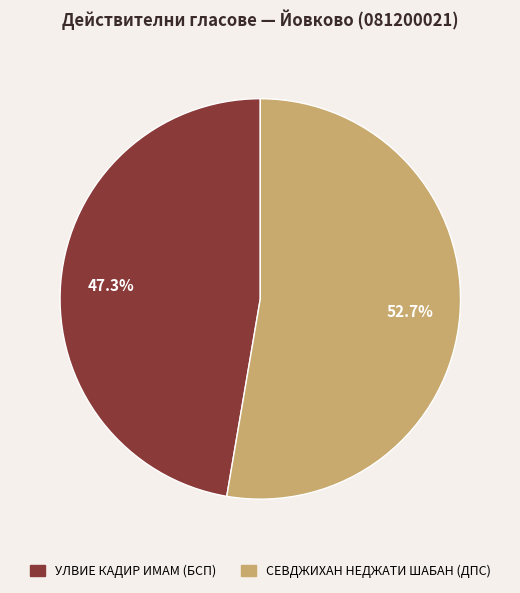

Is there a majority slice in this chart?

Yes